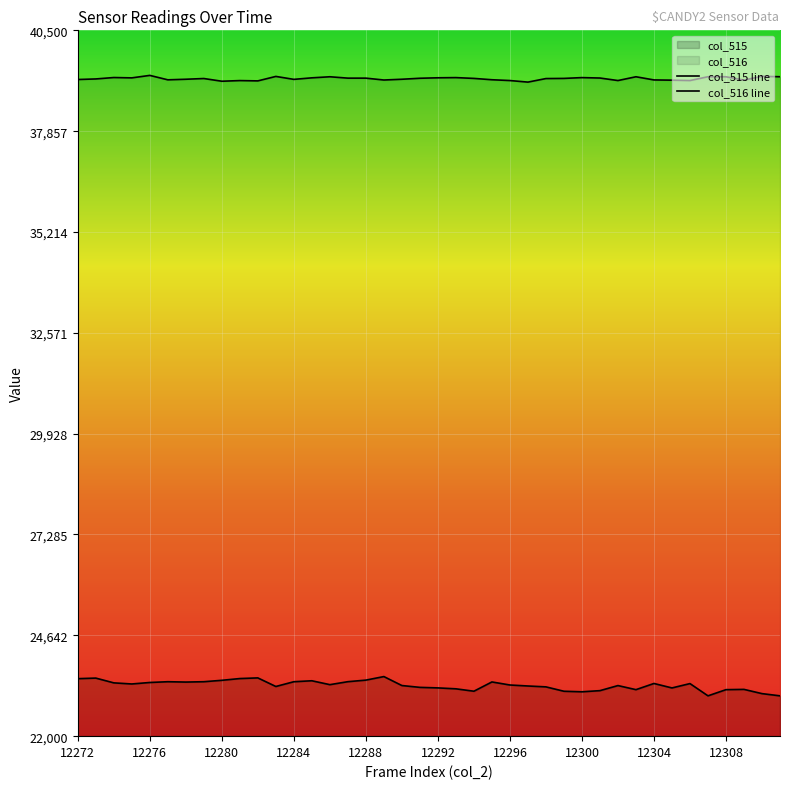

Does the chart display data point markers on the line(s)?

No